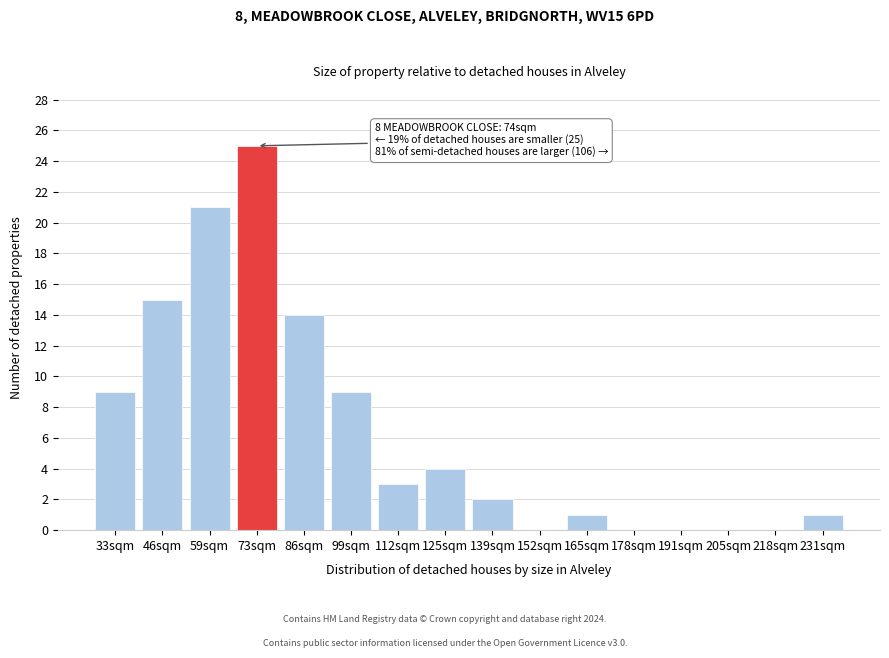

Reading right to left, transcribe all the data shown in this chart.

231sqm=1	218sqm=0	205sqm=0	191sqm=0	178sqm=0	165sqm=1	152sqm=0	139sqm=2	125sqm=4	112sqm=3	99sqm=9	86sqm=14	73sqm=25	59sqm=21	46sqm=15	33sqm=9